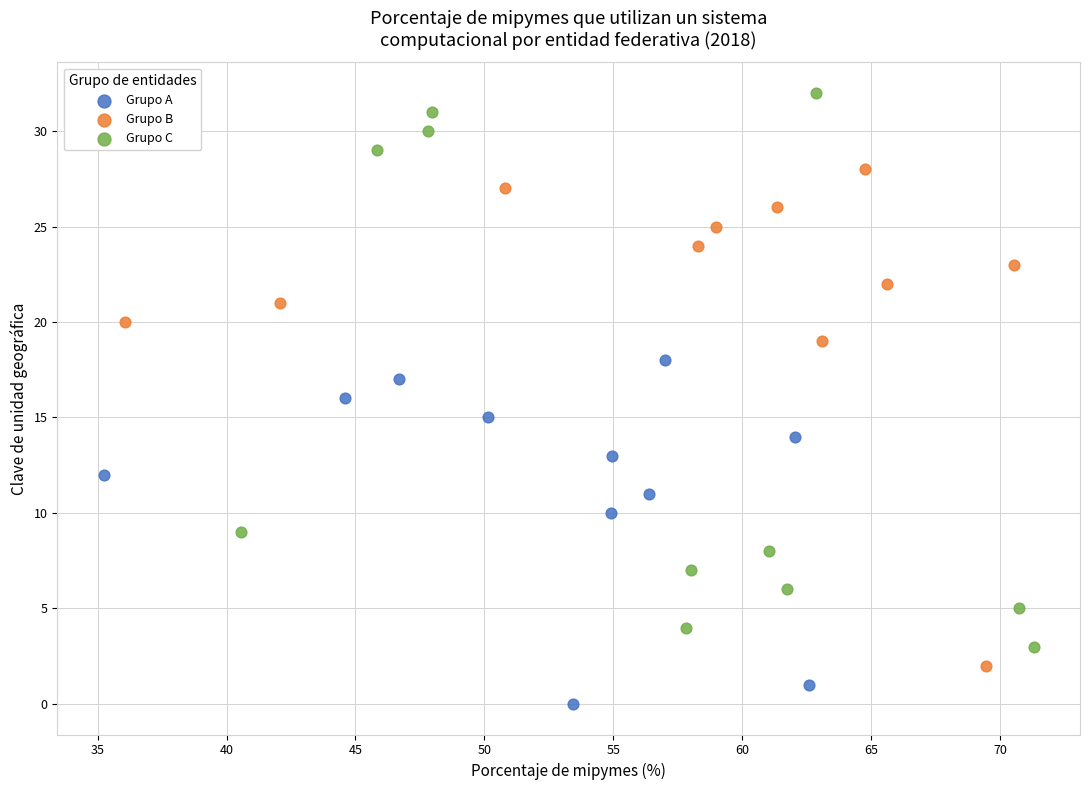

What are all the series names shown in the legend?

Grupo A, Grupo B, Grupo C